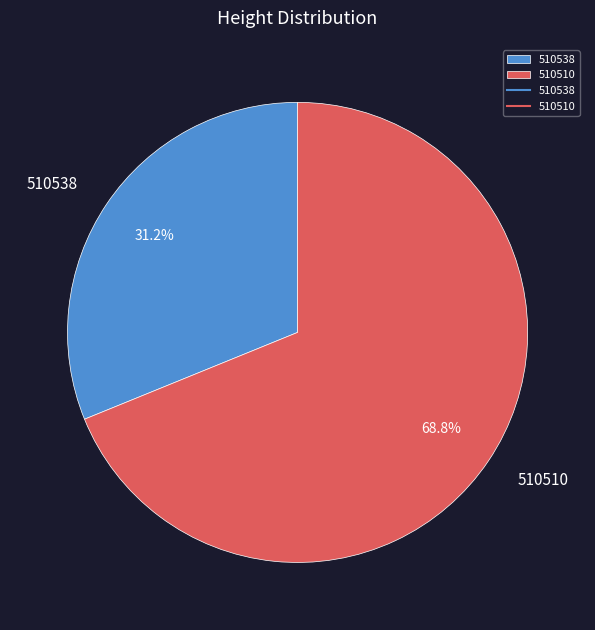

To the nearest percent, what is the difference between the 510510 and 510538 slice percentages?

38%